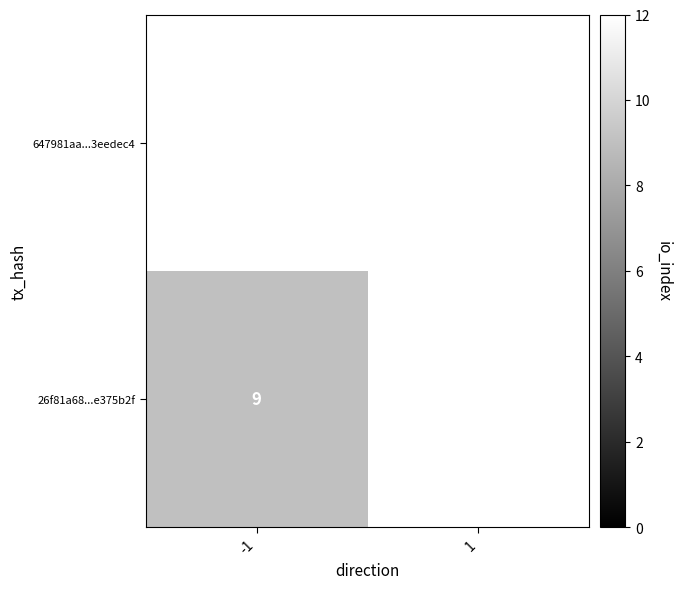

What is the greatest value displayed?

12.0